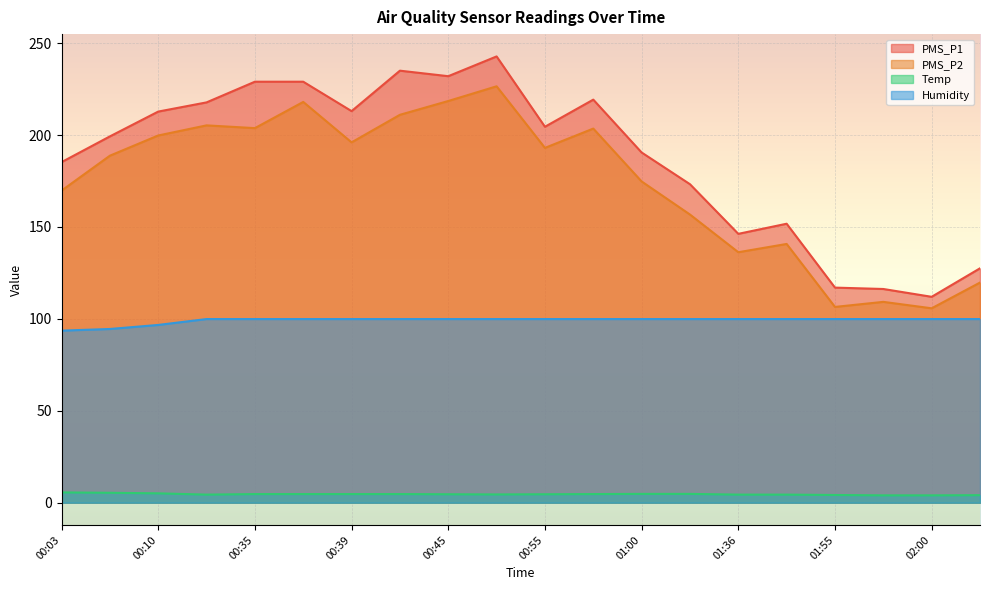

Where is PMS_P2 nearest to the value 166?

00:03